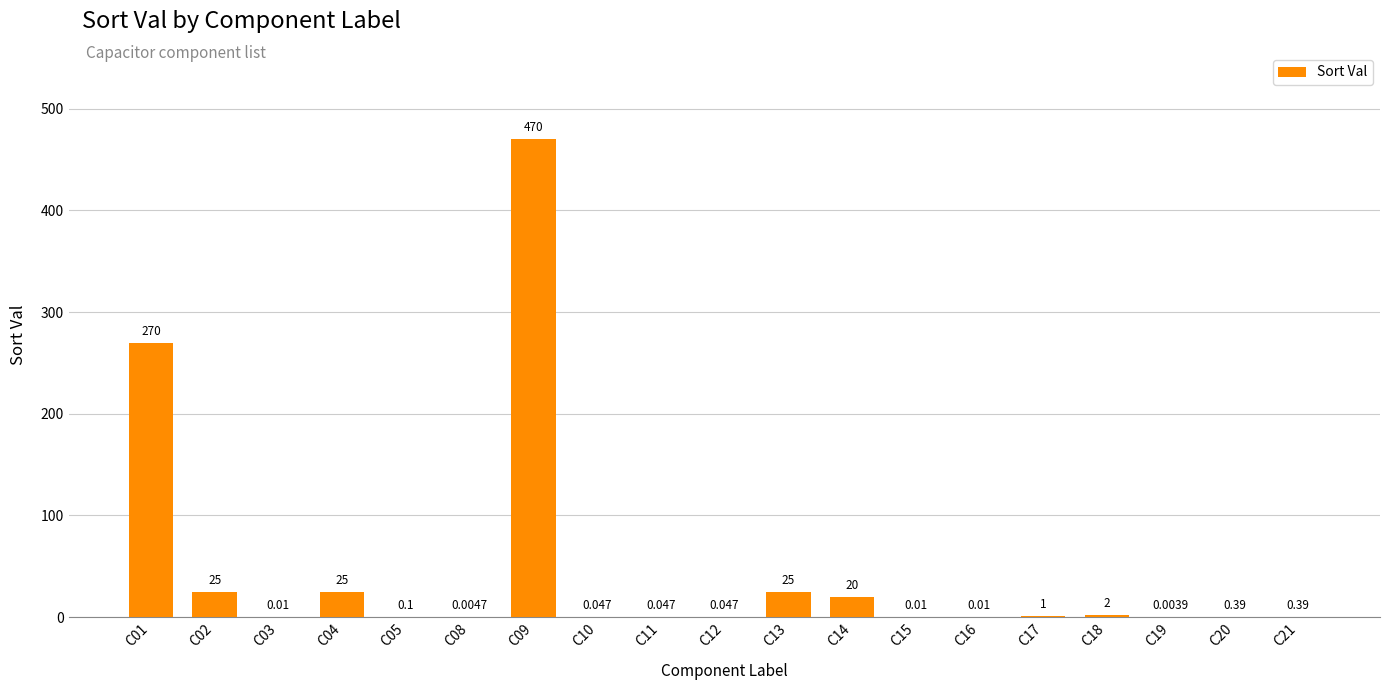

The chart shows a value of 25.0 at C04. True or false?

True